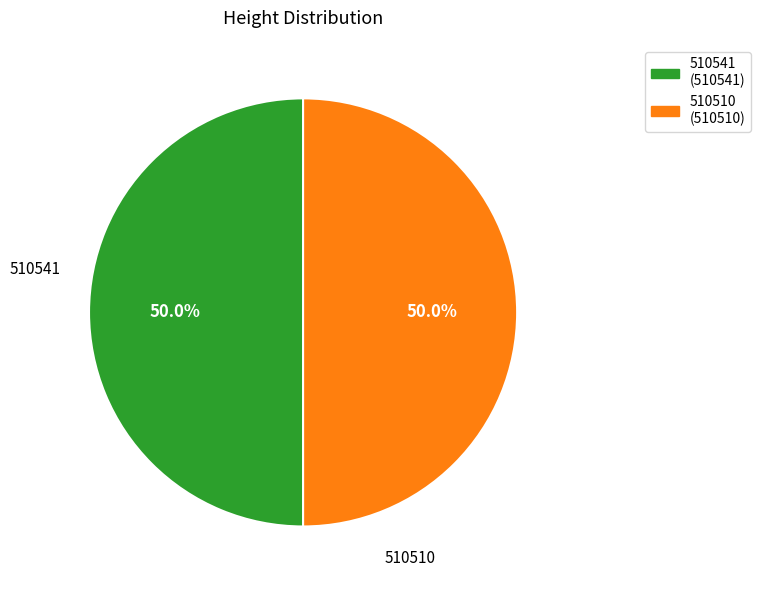

To the nearest percent, what percentage of the pie is 510541?

50%